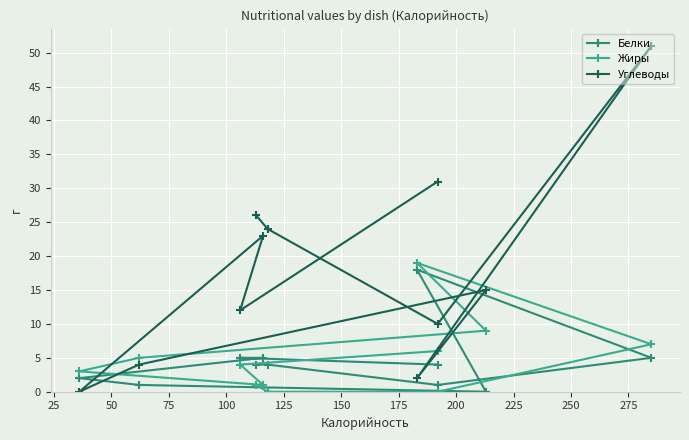

Which series has the largest total across all categories?

Углеводы